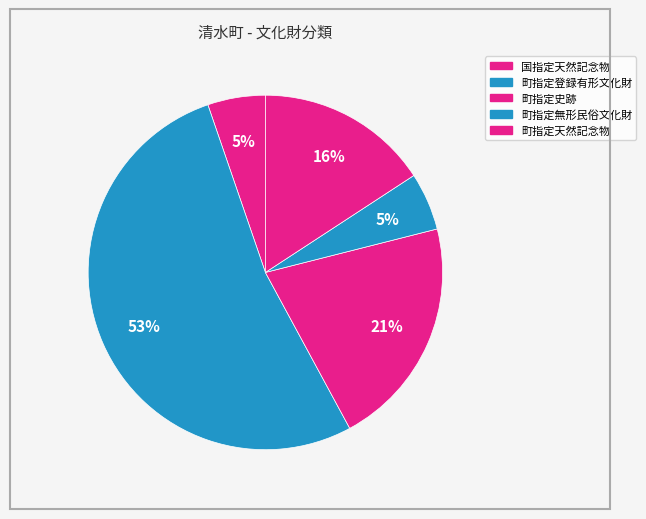

Does 国指定天然記念物 account for over 50% of the chart?

No